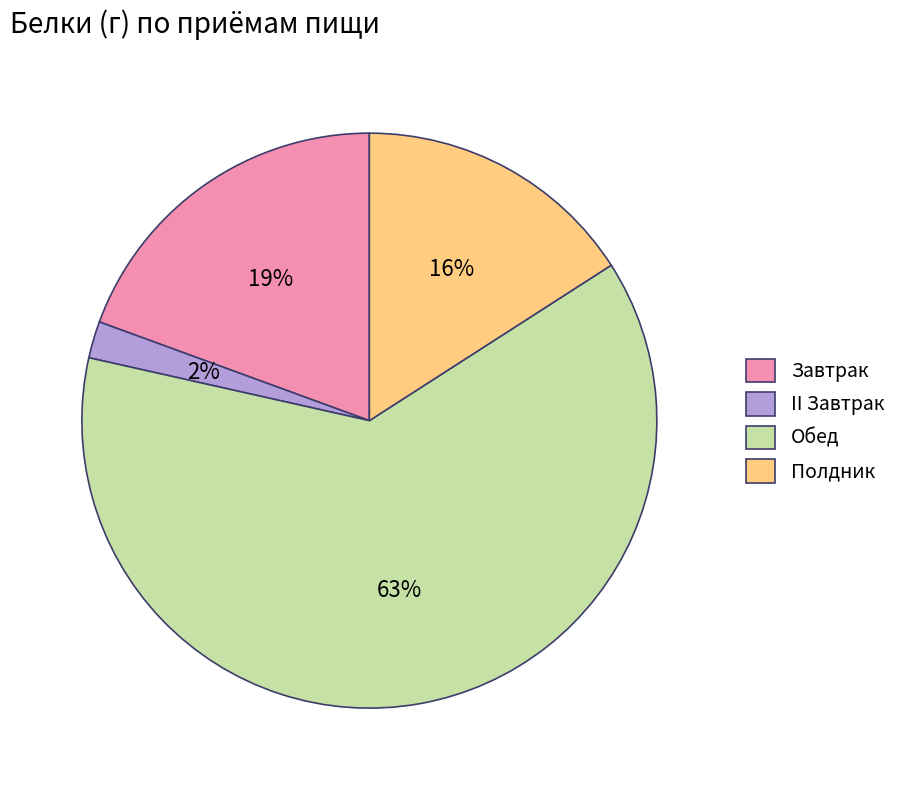

Do Завтрак and Полдник together represent more than half of the pie?

No